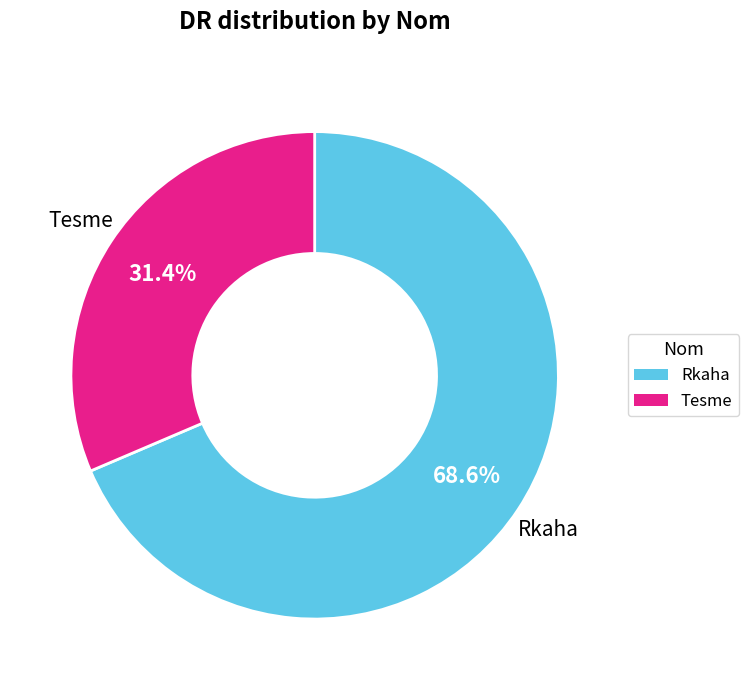

What is the largest slice in the pie chart?

Rkaha